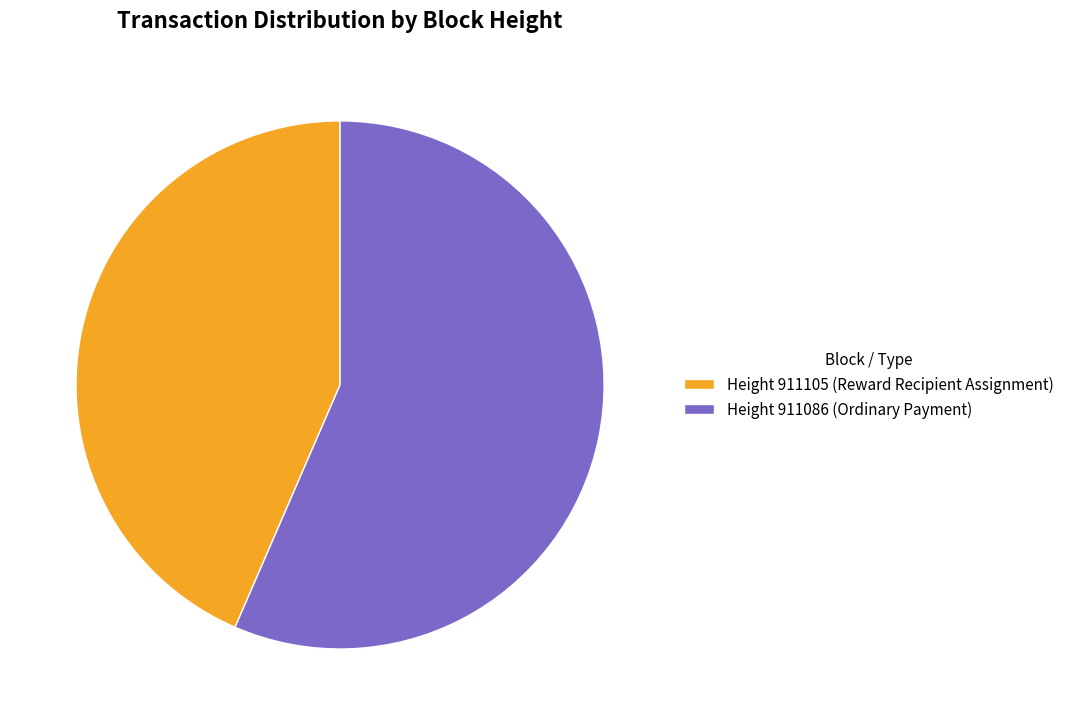

Do Height 911105 (Reward Recipient Assignment) and Height 911086 (Ordinary Payment) together represent more than half of the pie?

Yes